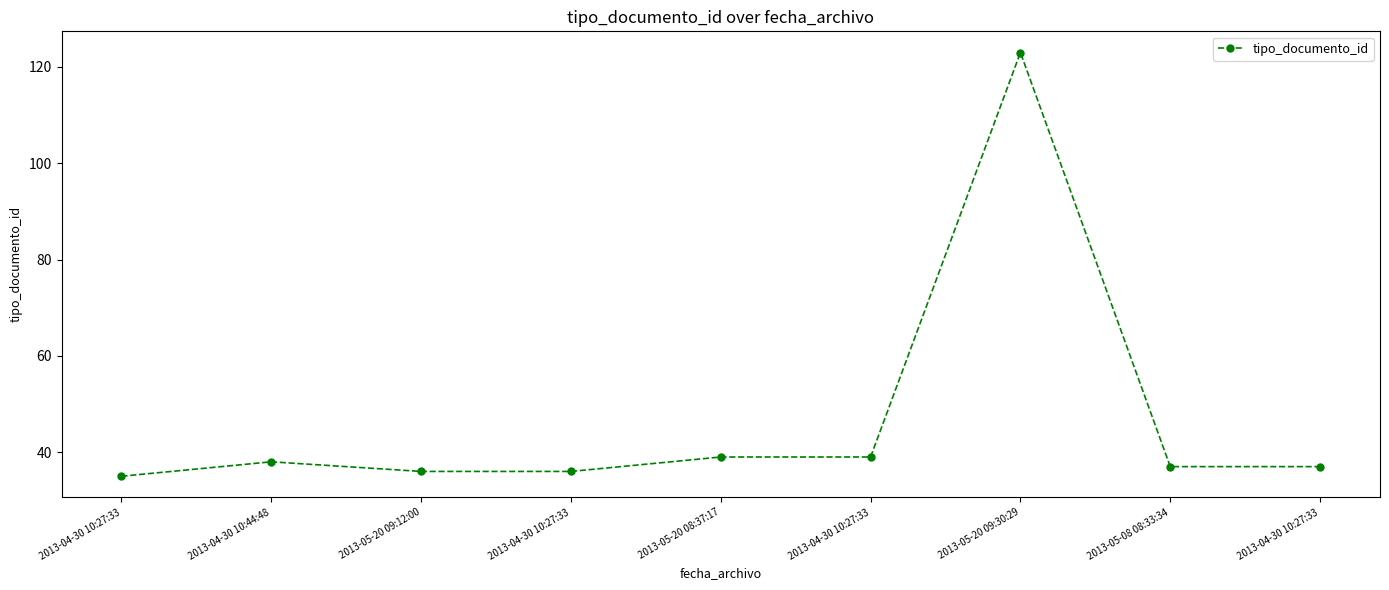

What is the average value?

47